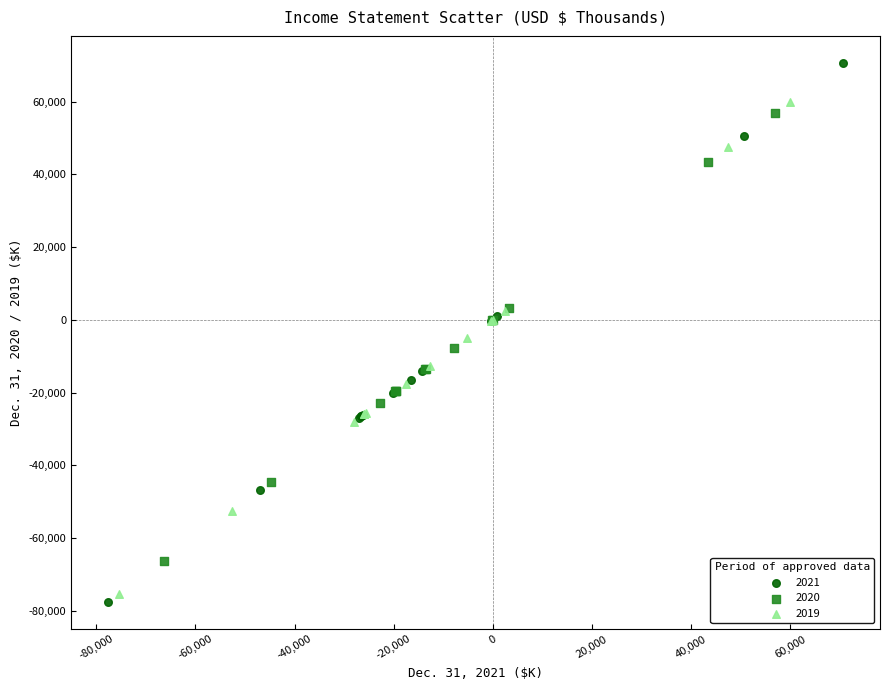

Which series contains the lowest Y value?

2021